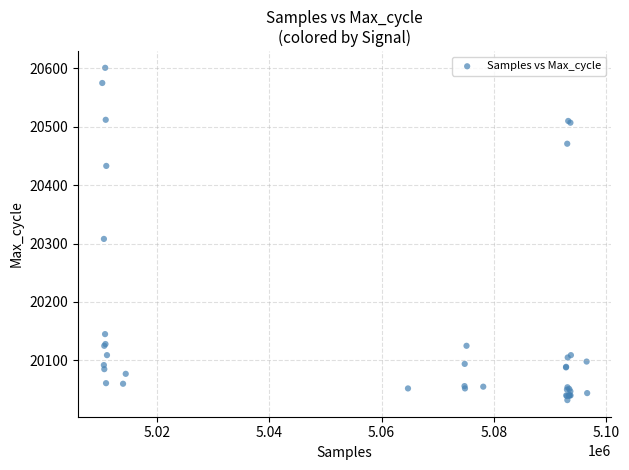

What Y value in the scatter plot is closest to 20316?

20308